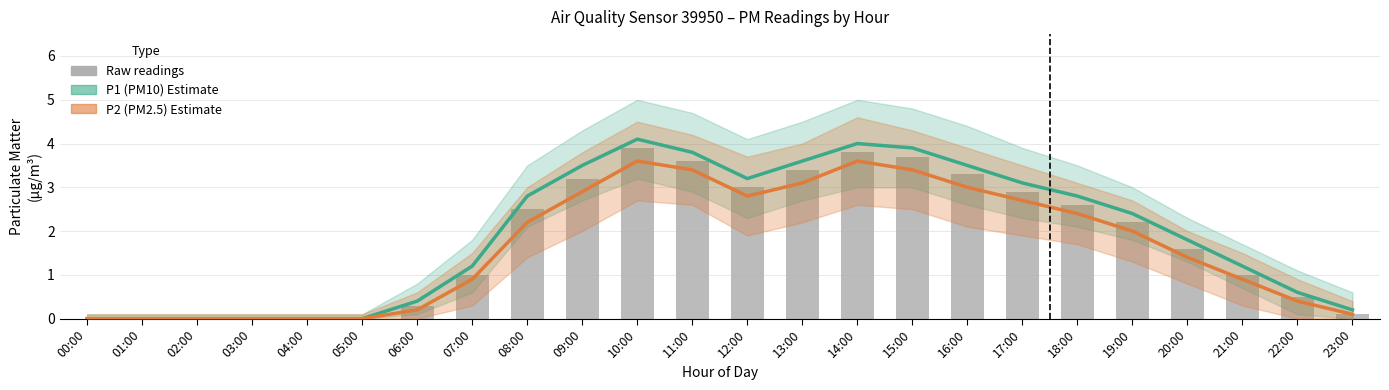

Rank the series by their average value, from highest to lowest.

P1 (PM10) Estimate, Raw readings, P2 (PM2.5) Estimate